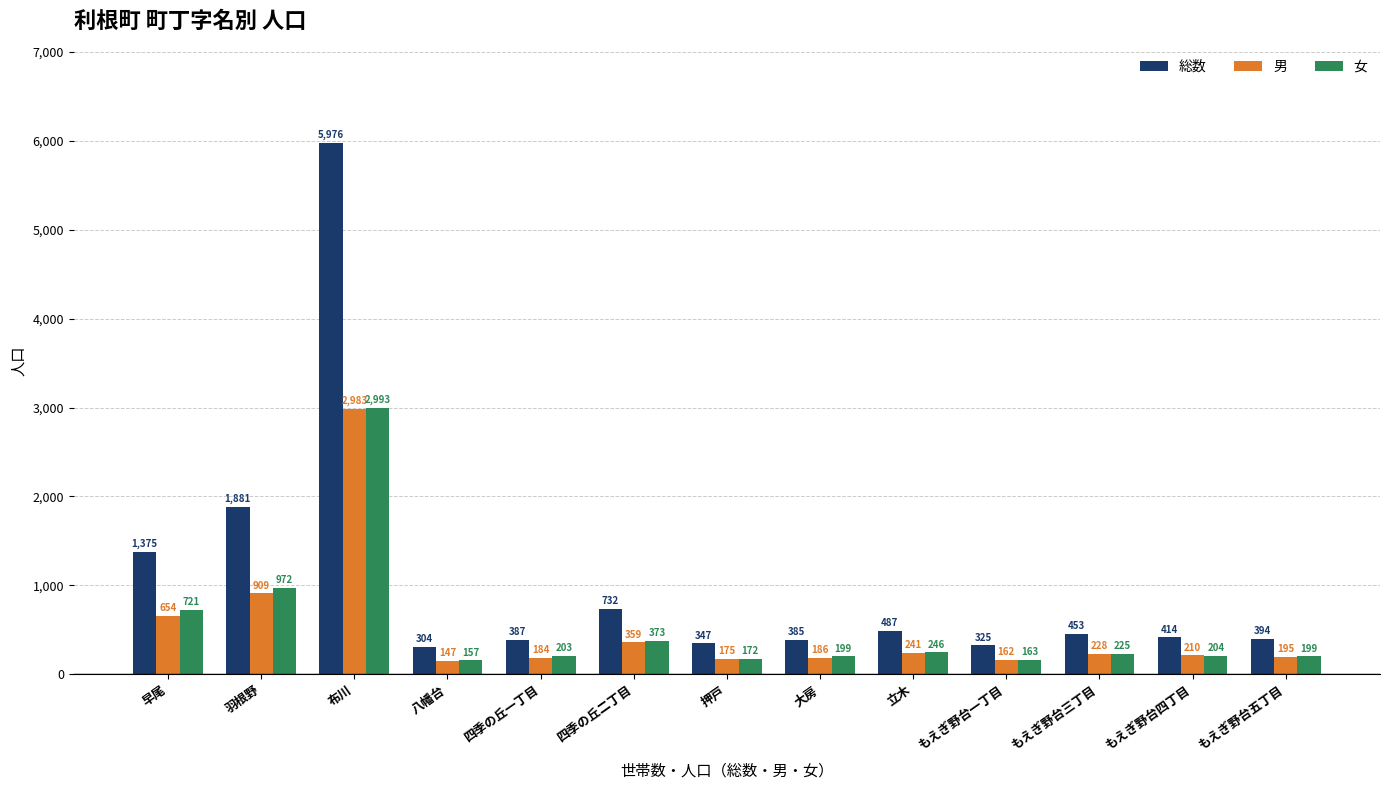

At 四季の丘二丁目, list the series in order from largest to smallest.

総数, 女, 男